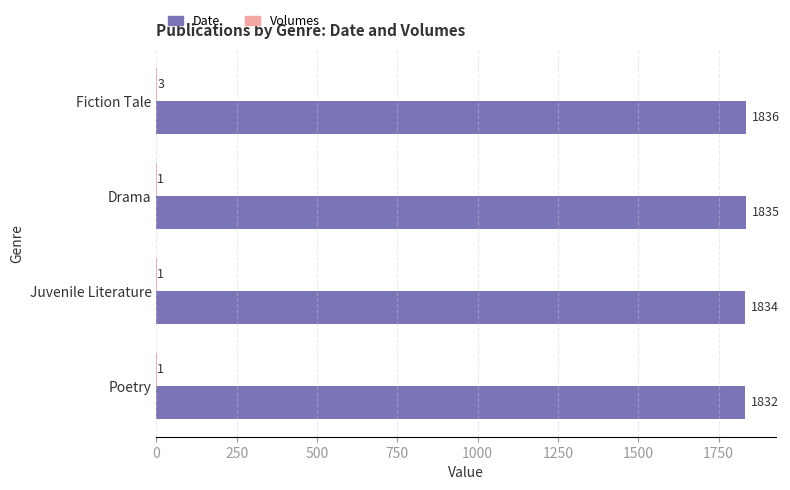

Which series has the largest total across all categories?

Date